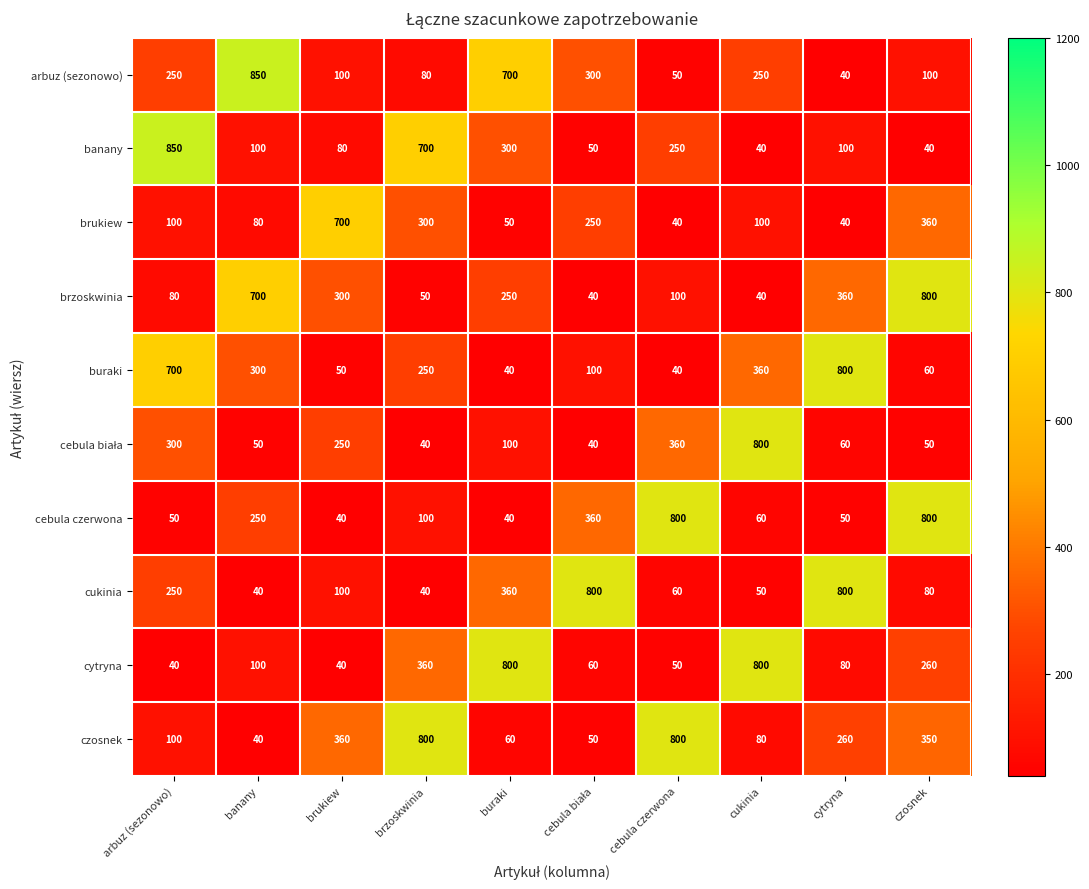

Which series has the largest total across all categories?

czosnek